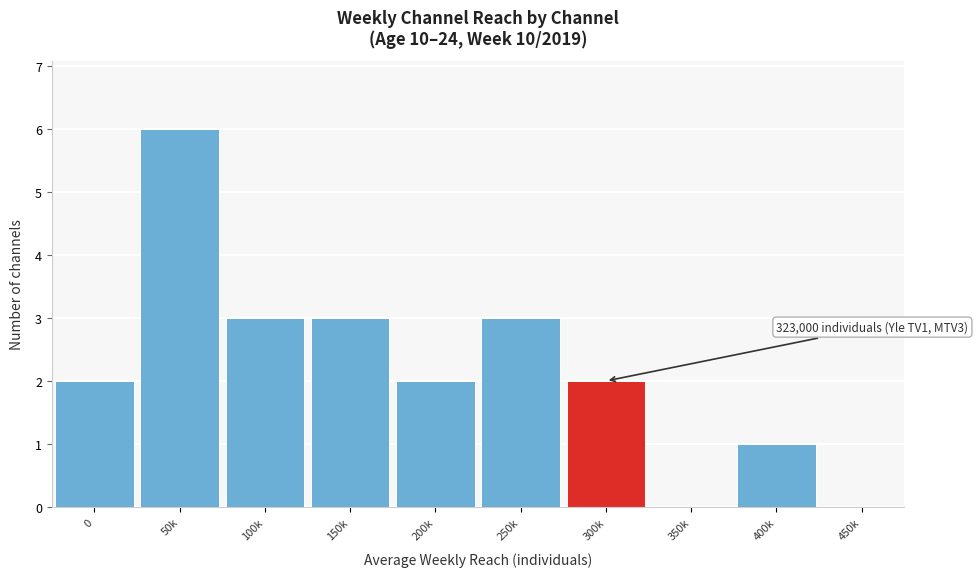

Reading left to right, transcribe all the data shown in this chart.

0=2	50k=6	100k=3	150k=3	200k=2	250k=3	300k=2	350k=0	400k=1	450k=0